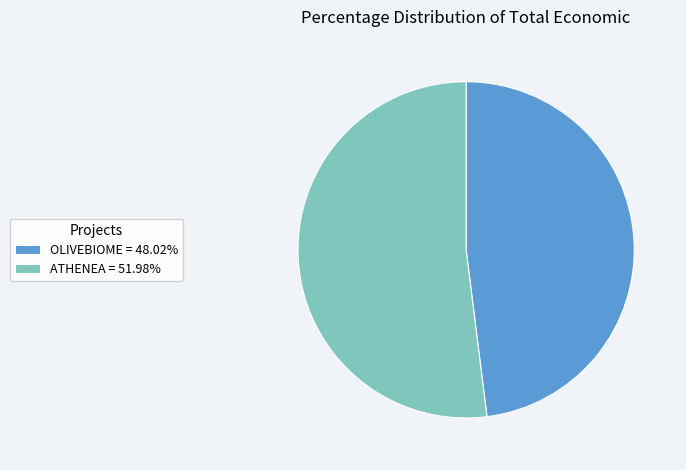

Is the sum of ATHENEA = 51.98% and OLIVEBIOME = 48.02% greater than half?

Yes